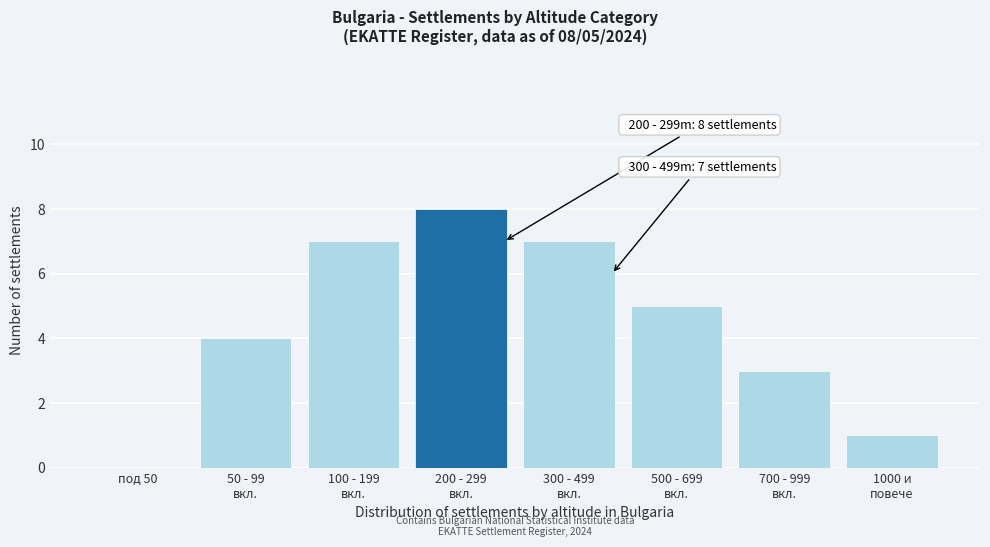

What is the maximum value shown in the chart?

8